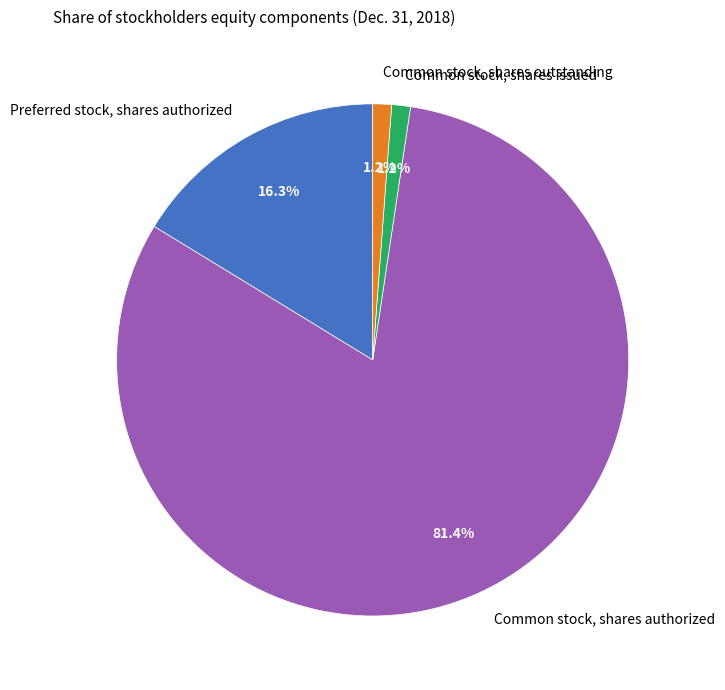

Which category has the biggest portion of the pie?

Common stock, shares authorized